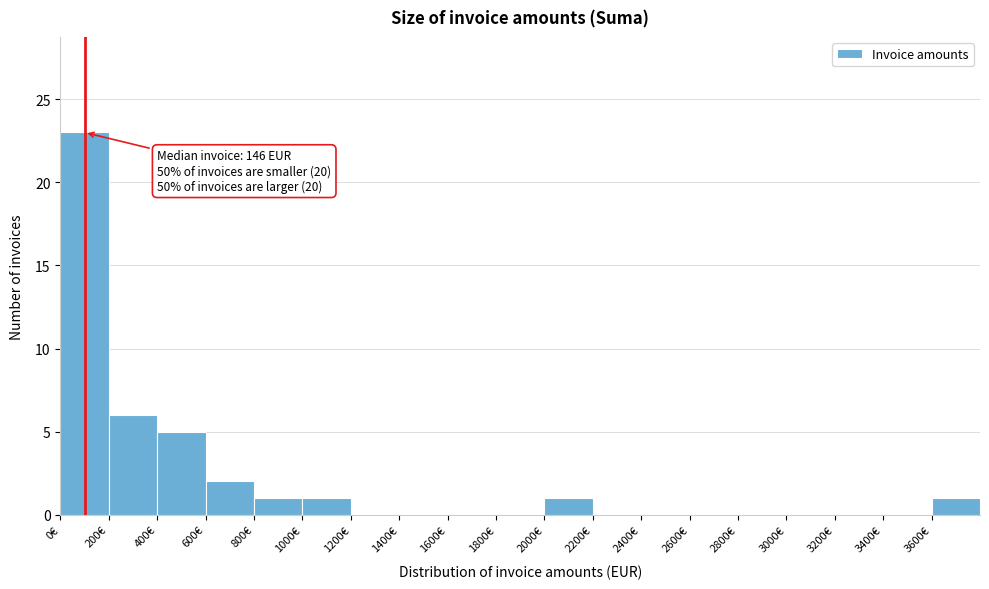

Which range on the x-axis has the tallest bar?

0 to 200